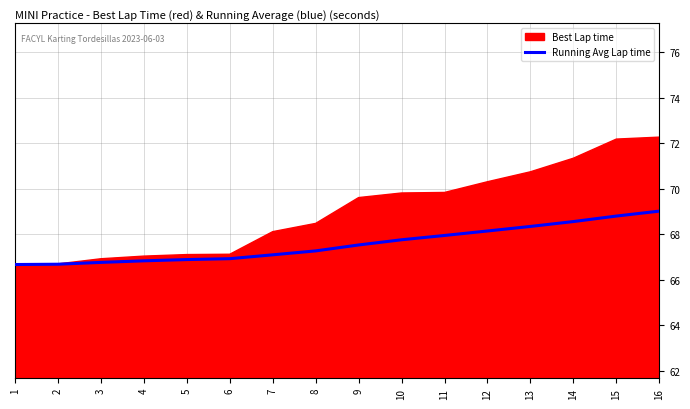

Reading left to right, what are all the values shown in this chart?

1=66.7	2=66.7	3=66.8	4=66.8	5=66.9	6=66.9	7=67.1	8=67.3	9=67.5	10=67.8	11=68.0	12=68.2	13=68.4	14=68.6	15=68.8	16=69.0